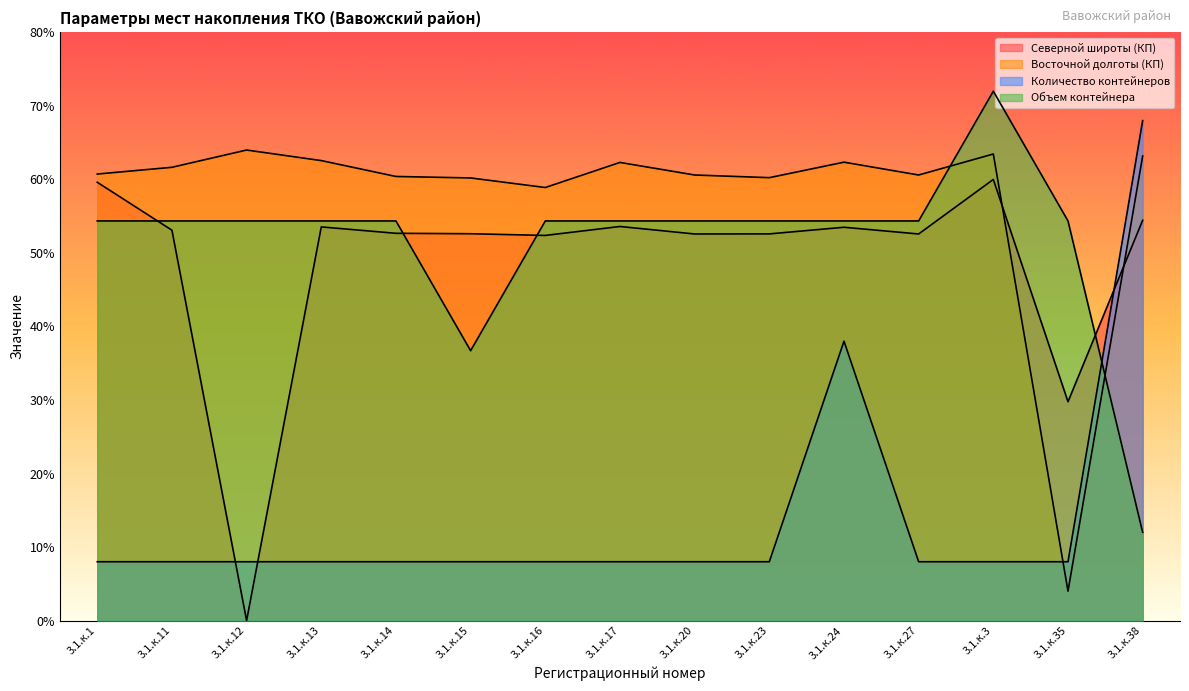

Which series has the largest range (max minus min)?

Северной широты (КП)